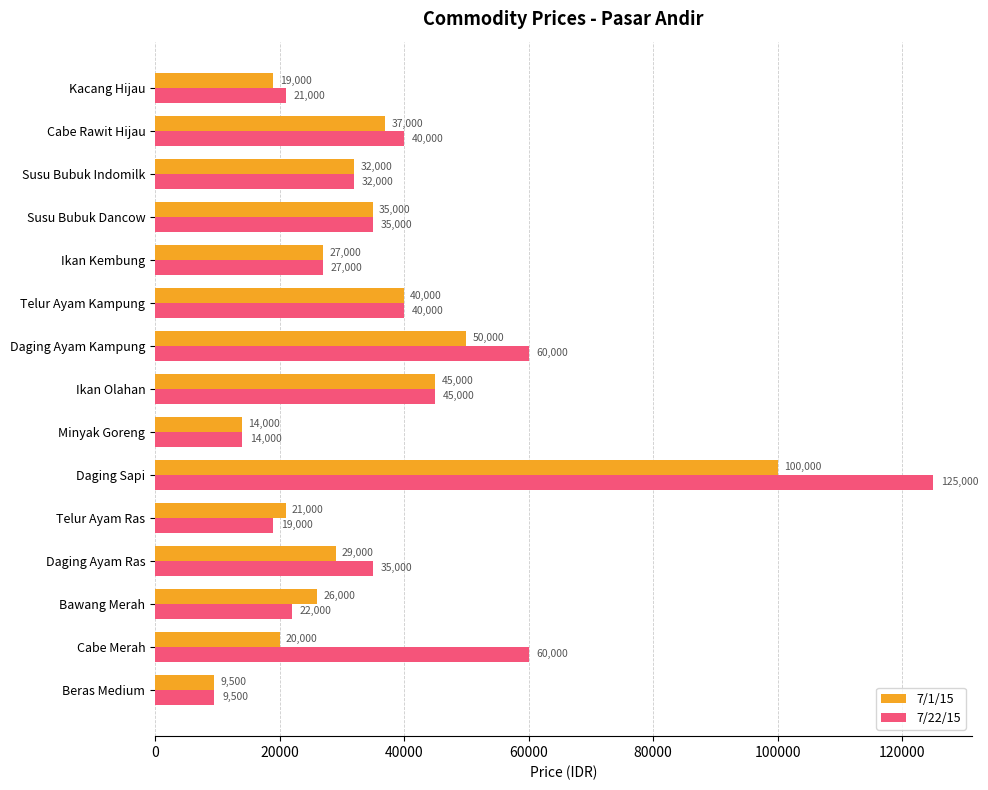

Which series has the largest total across all categories?

7/22/15